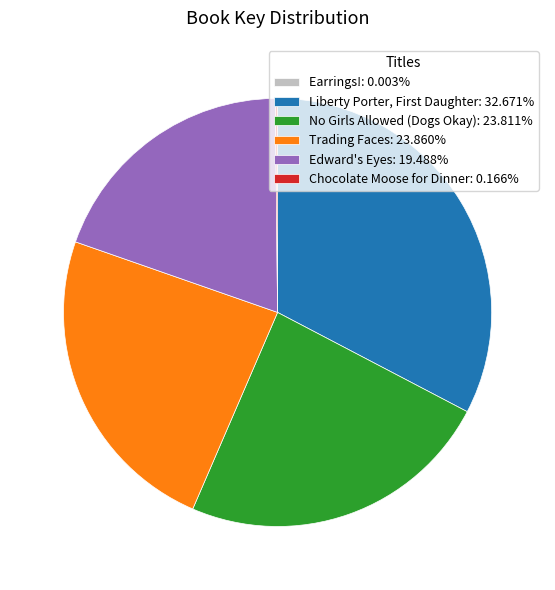

Does any single category account for the majority?

No